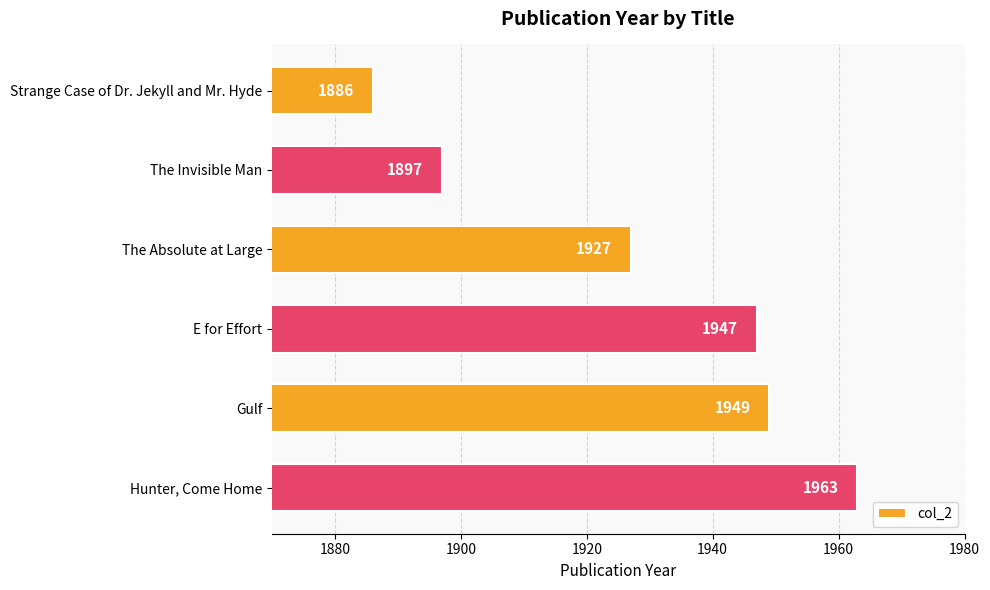

Which label corresponds to the largest value in the chart?

Hunter, Come Home